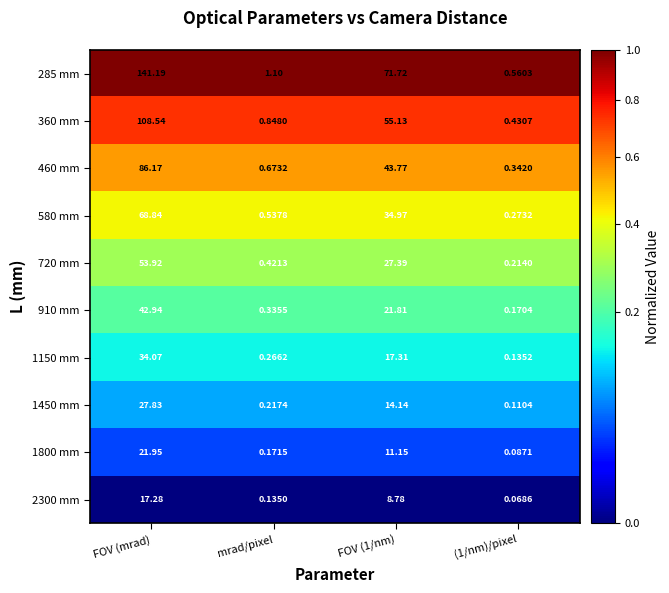

At how many categories does at least one series exceed 0?

4